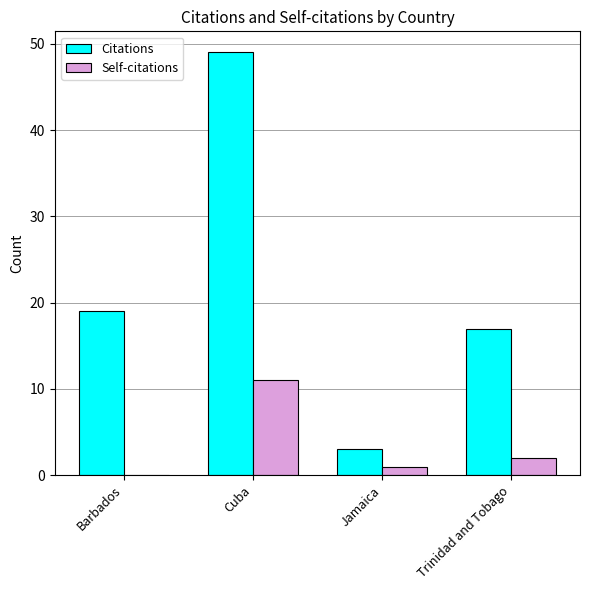

True or false: Citations has a value of 49 at Cuba.

True